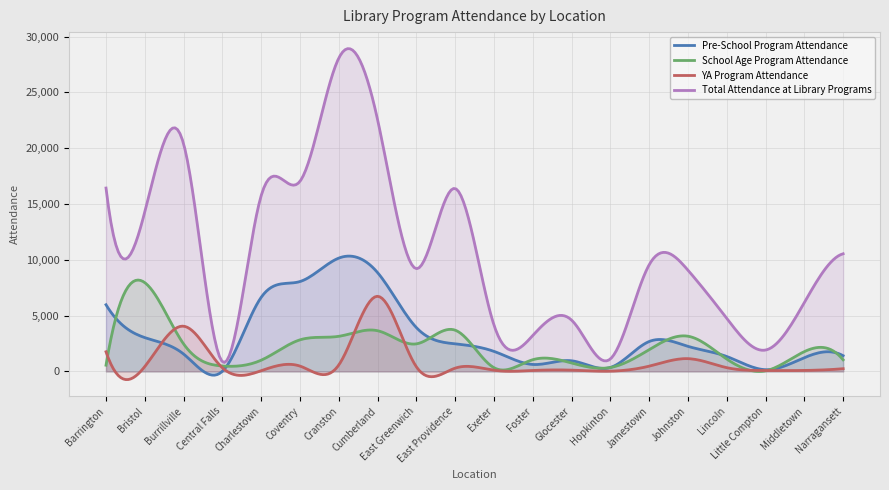

How many data points in YA Program Attendance are less than 333?

10